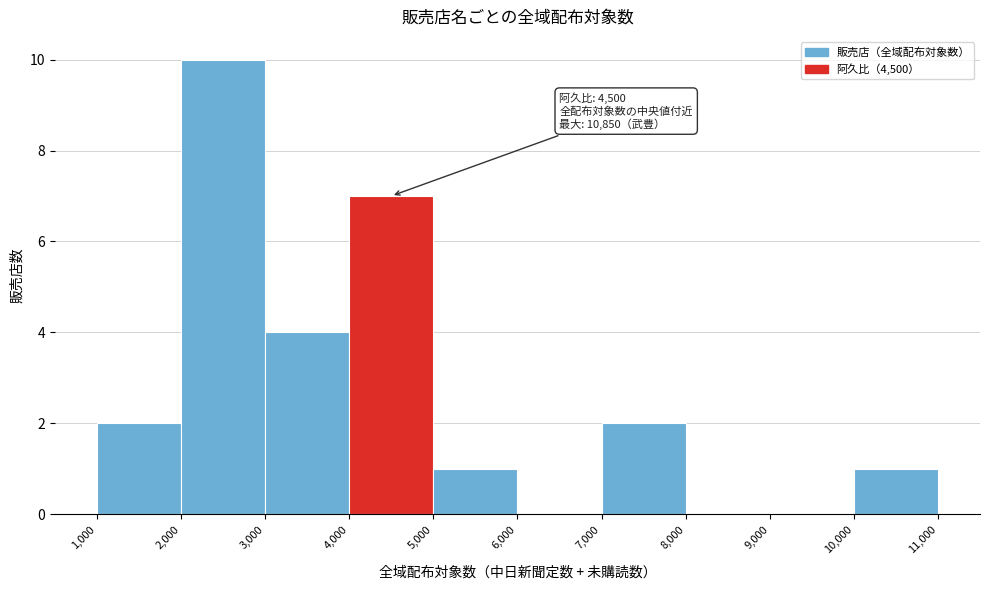

Over which range of the x-axis is the bar tallest?

2,000 to 3,000